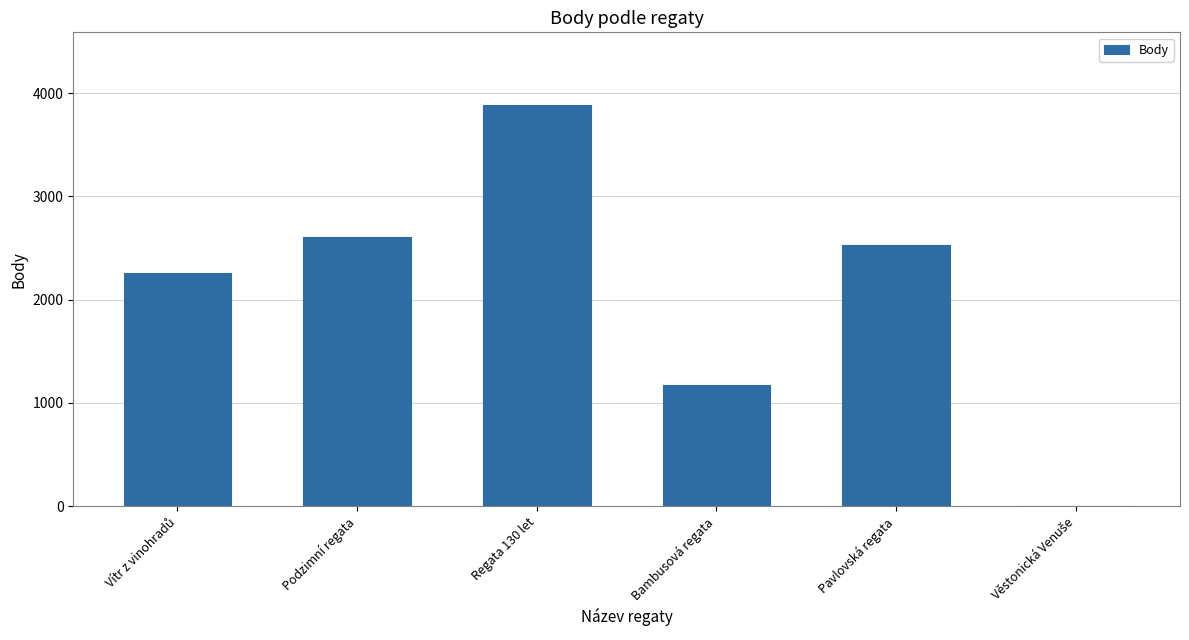

Which label corresponds to the largest value in the chart?

Regata 130 let